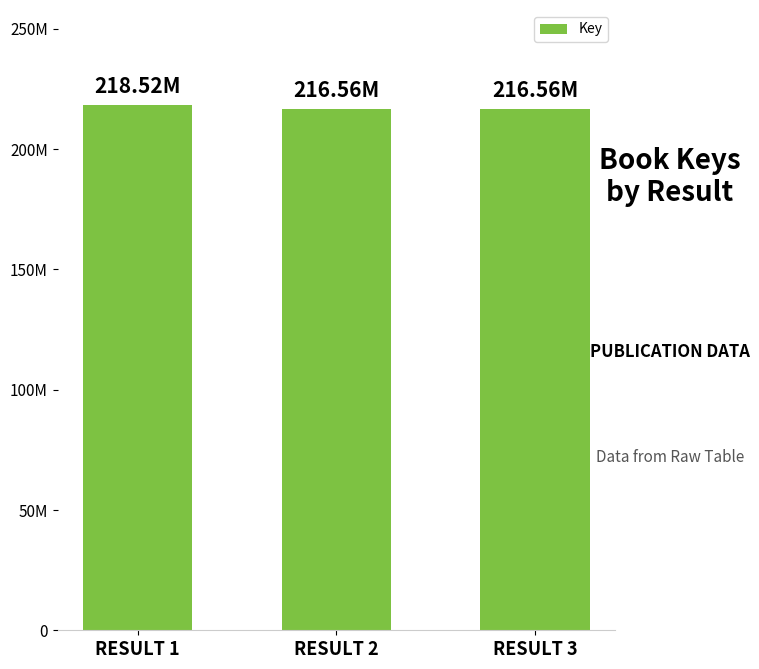

Are the bars horizontal?

No